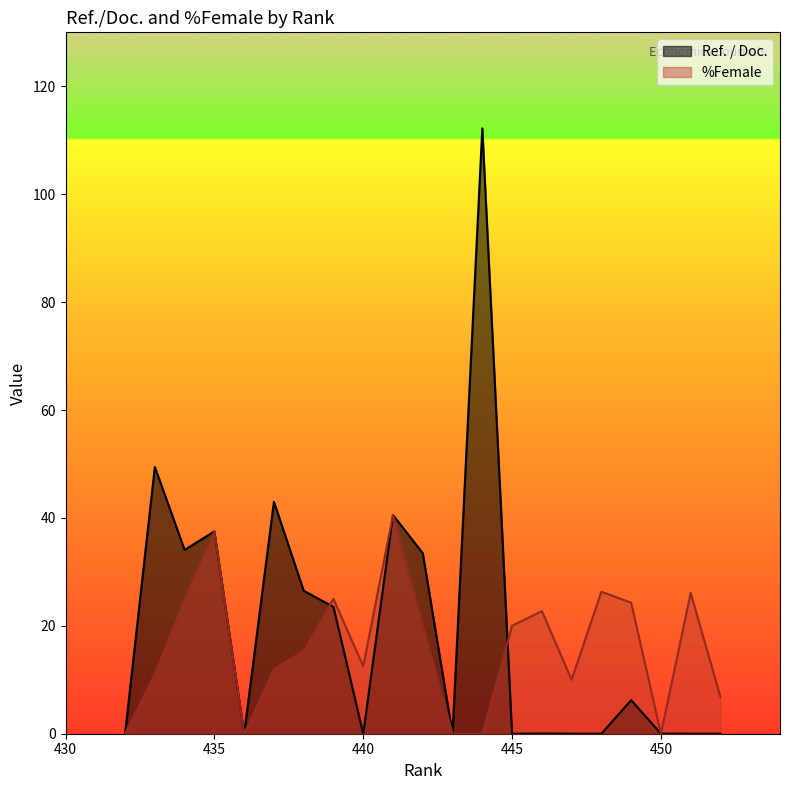

Which series has the largest total across all categories?

Ref. / Doc.